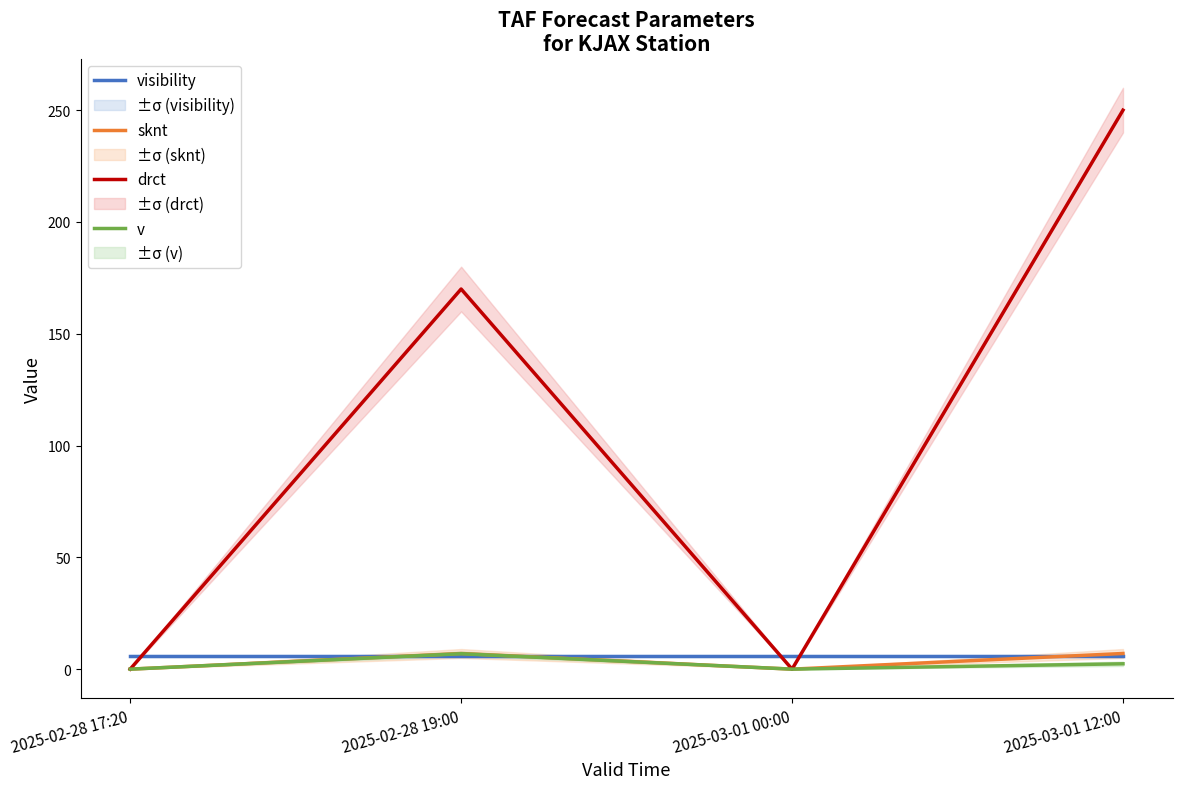

True or false: drct has a value of 0.0 at 2025-03-01 00:00.

True